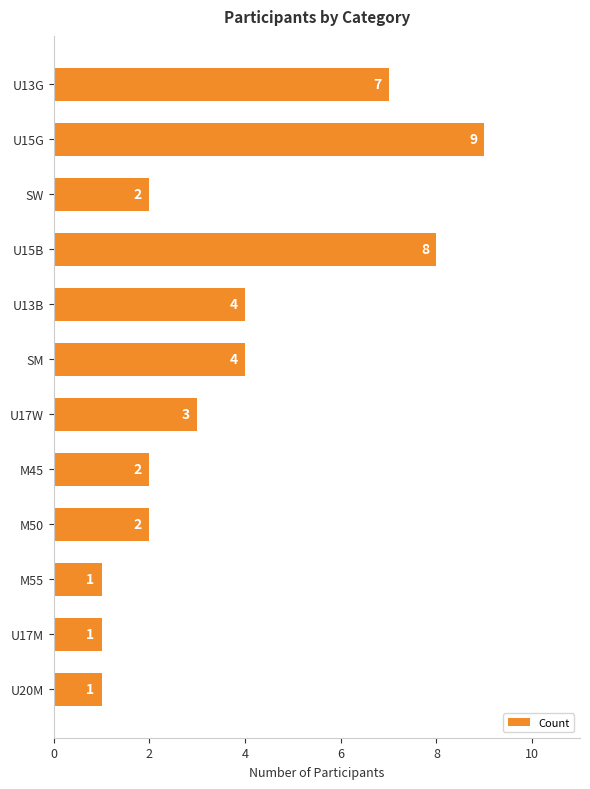

Which category has the highest value across all series?

U15G